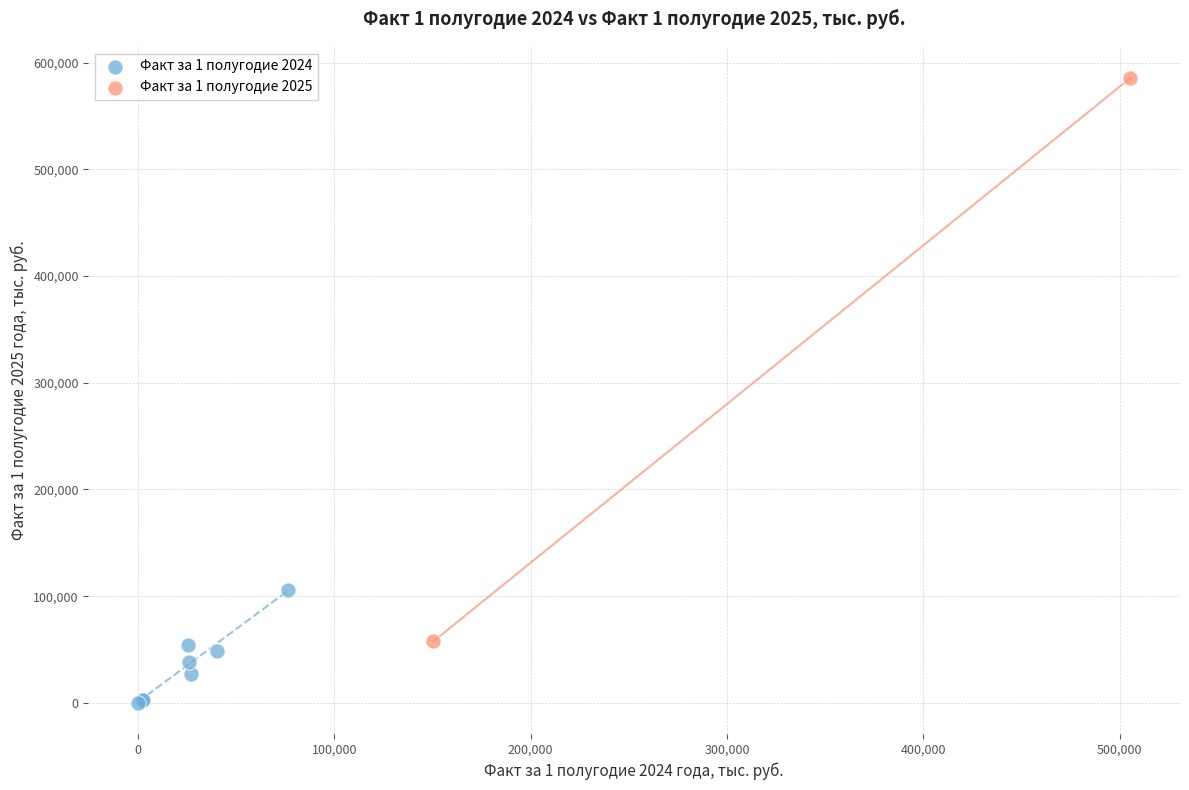

Which series has the widest spread of Y values?

Факт за 1 полугодие 2025